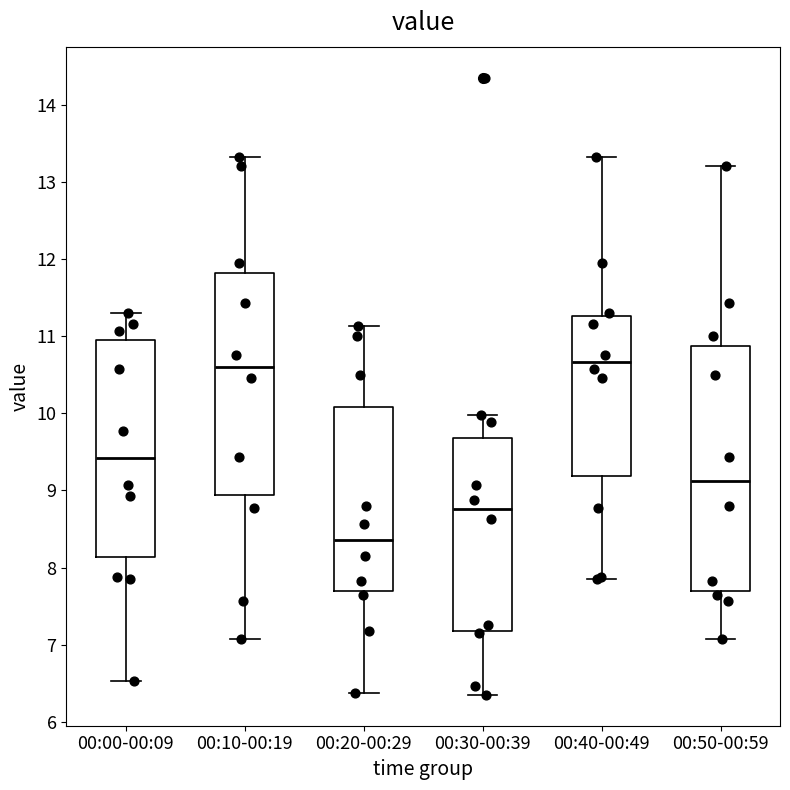

Where is the lower edge of the box for 00:20-00:29 on the y-axis? The values are not printed on the chart, so give them approximately, as read against the axis.

7.7